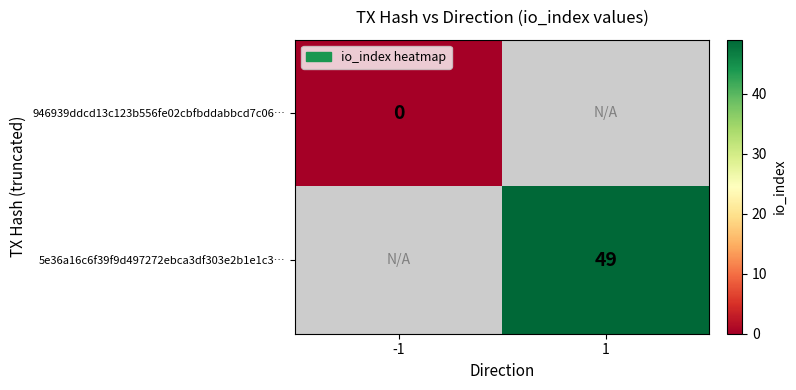

At which category does the chart reach its peak across all series?

1